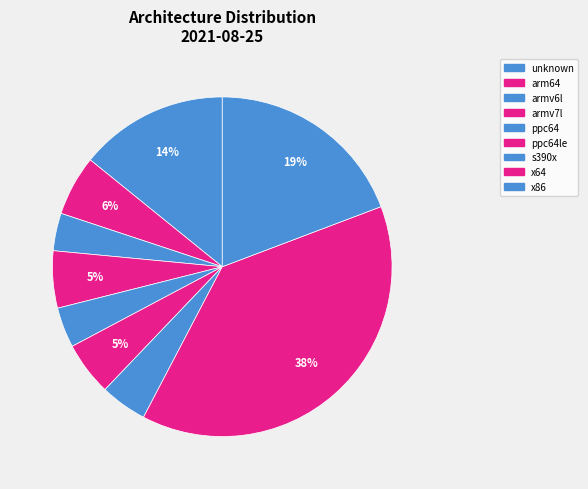

How many slices are in this pie chart?

9